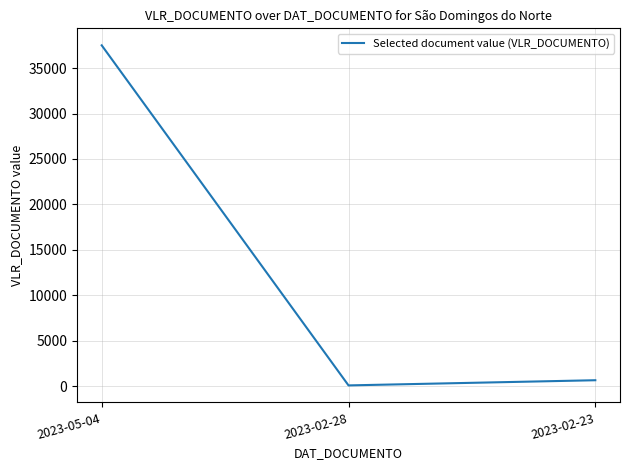

Between 2023-05-04 and 2023-02-28, which is larger?

2023-05-04